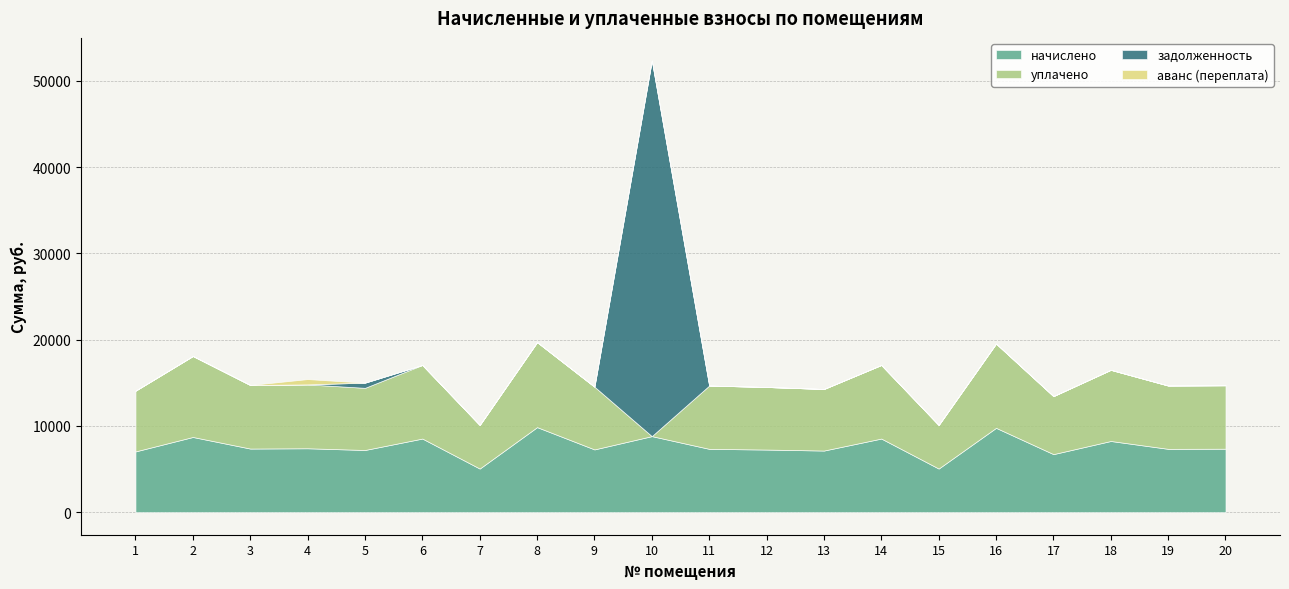

True or false: аванс (переплата) and начислено intersect in this chart.

False